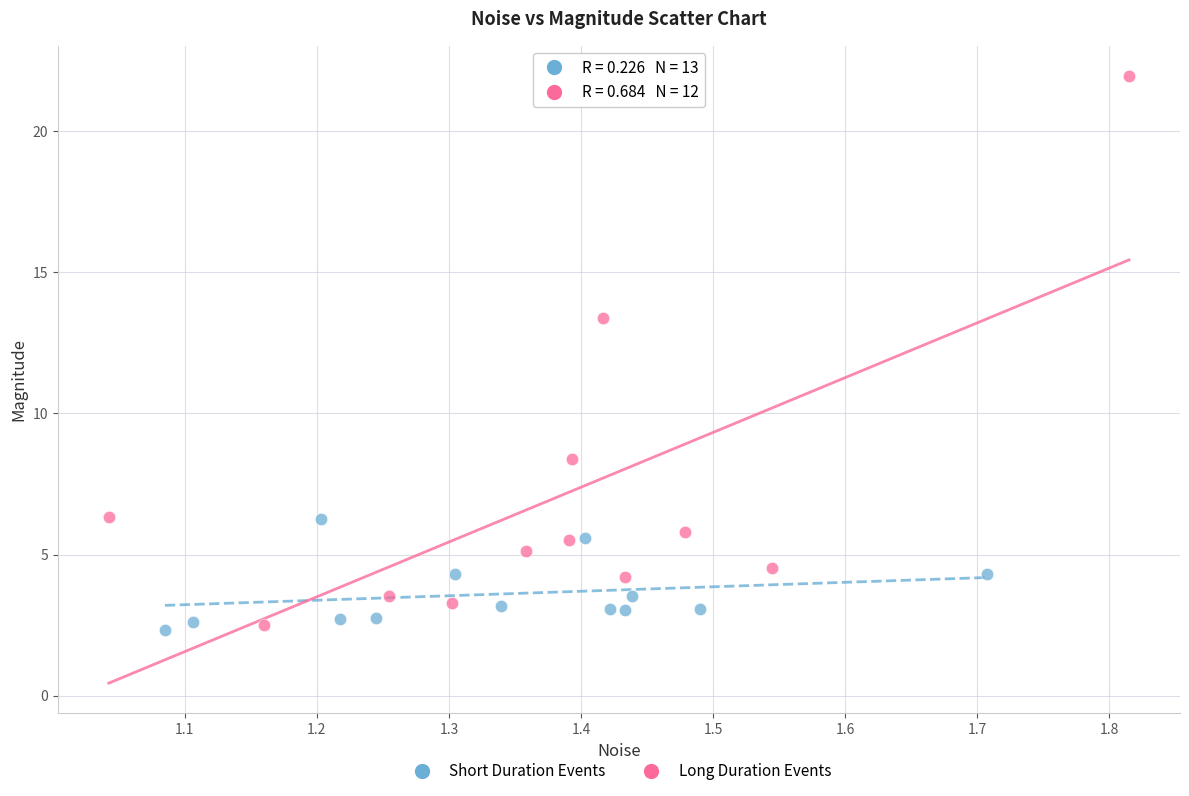

Which series has the widest spread of Y values?

Long Duration Events